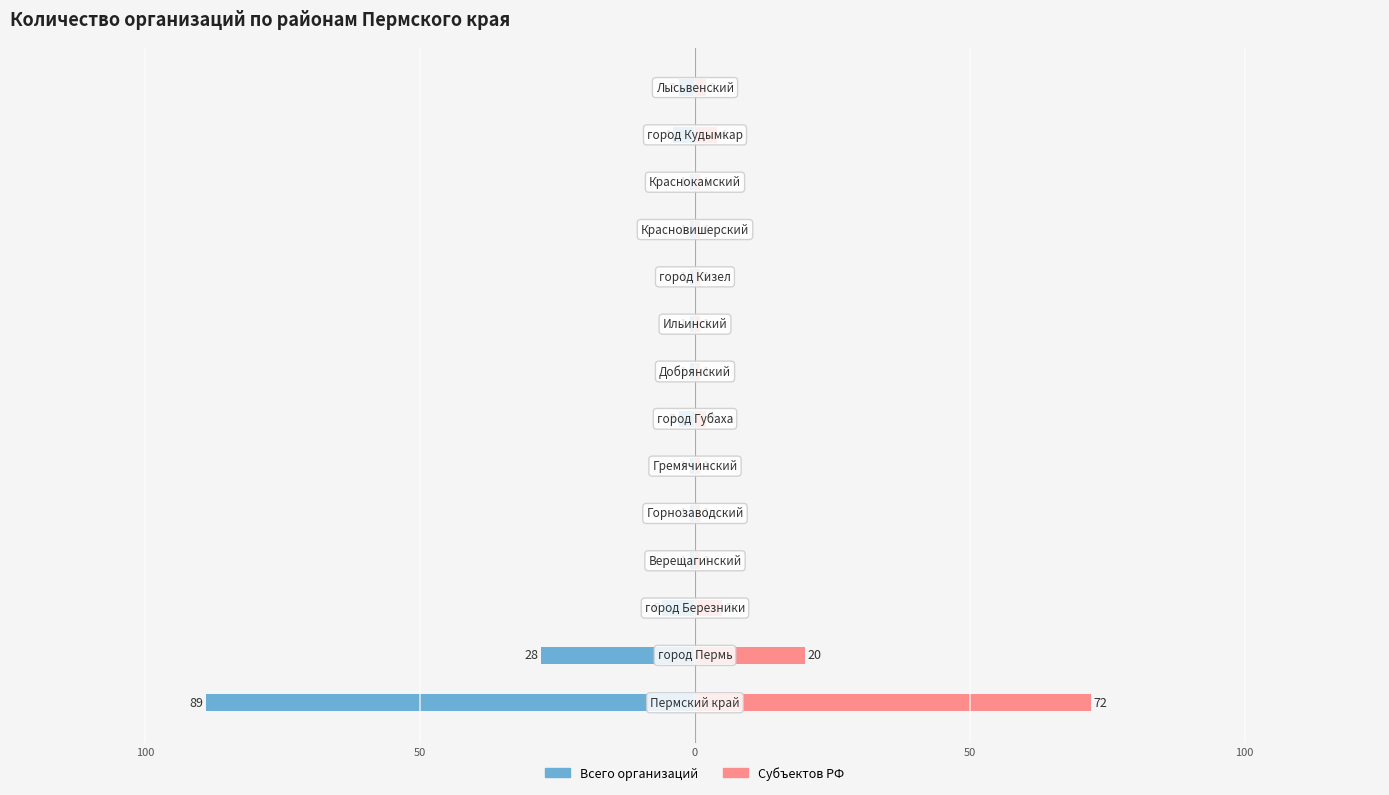

True or false: Всего организаций has a value of -1 at 9.

False